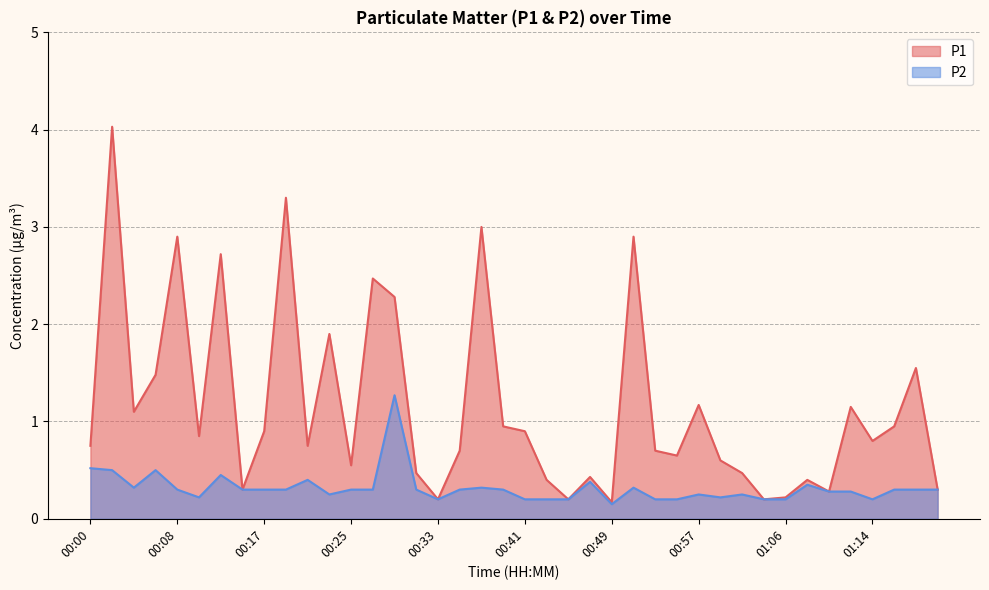

What is the sum of all P1 values?

46.0